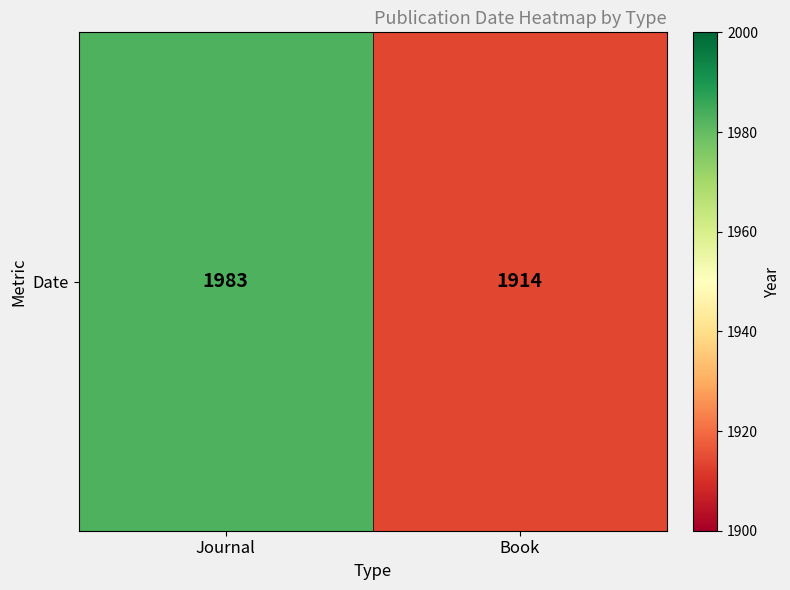

Is it true that the value at Journal is 1983?

True